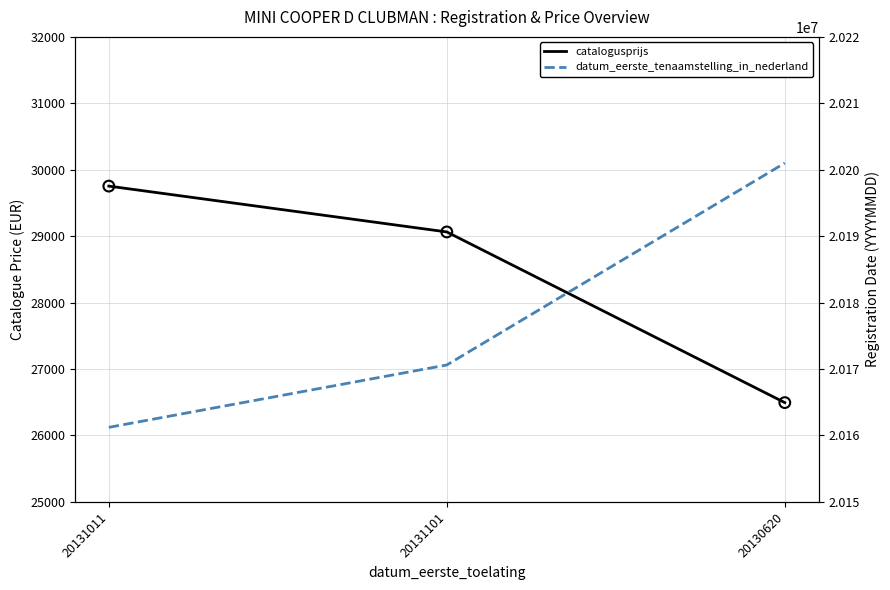

What are all the series names shown in the legend?

catalogusprijs, datum_eerste_tenaamstelling_in_nederland